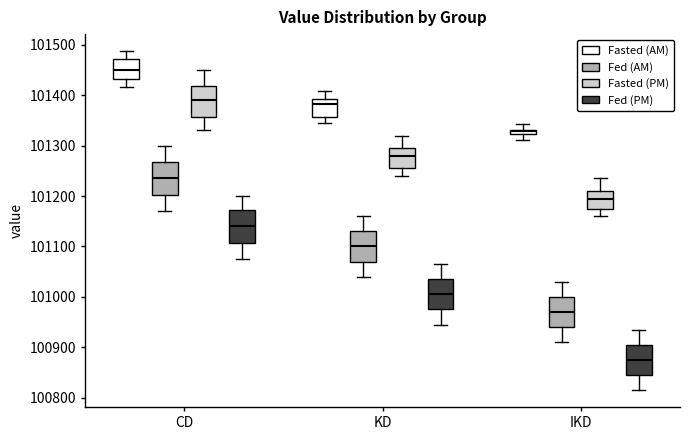

Which box has the highest median line?

CD (Fasted (AM))